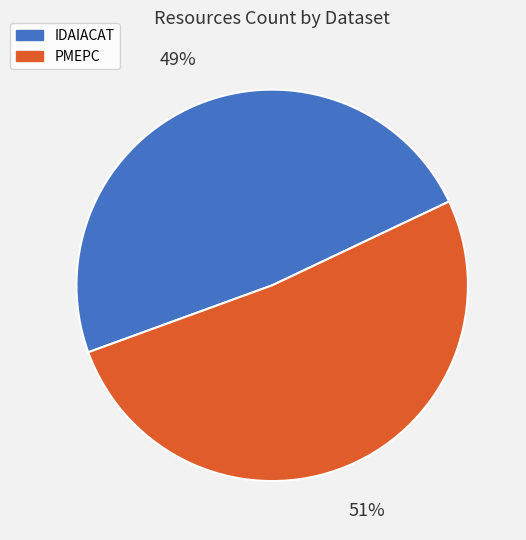

Combined, do IDAIACAT and PMEPC account for over 50%?

Yes